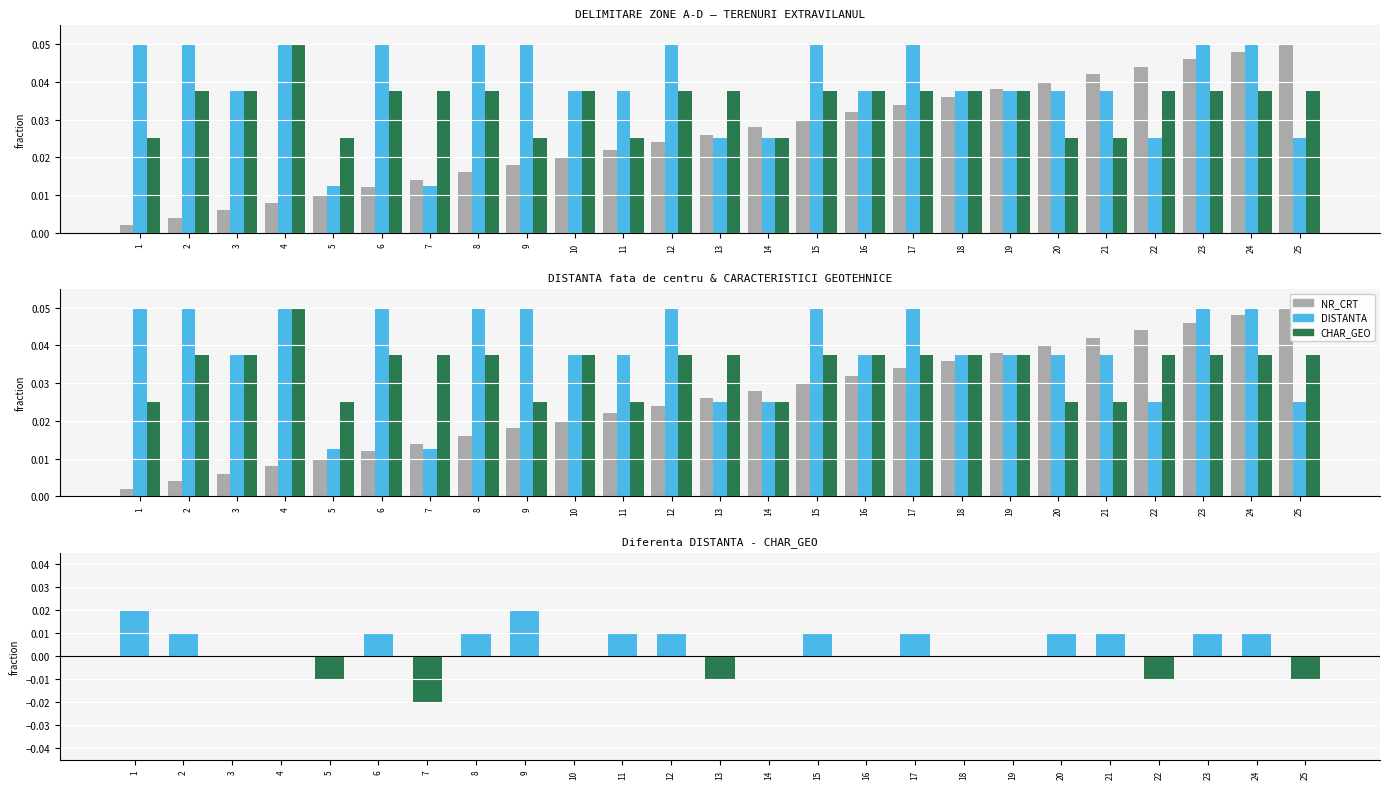

Reading left to right, transcribe all the data shown in this chart.

NR_CRT: 1=0.0	2=0.0	3=0.0	4=0.0	5=0.0	6=0.0	7=0.0	8=0.0	9=0.0	10=0.0	11=0.0	12=0.0	13=0.0	14=0.0	15=0.0	16=0.0	17=0.0	18=0.0	19=0.0	20=0.0	21=0.0	22=0.0	23=0.0	24=0.0	25=0.1
DISTANTA: 1=0.1	2=0.1	3=0.0	4=0.1	5=0.0	6=0.1	7=0.0	8=0.1	9=0.1	10=0.0	11=0.0	12=0.1	13=0.0	14=0.0	15=0.1	16=0.0	17=0.1	18=0.0	19=0.0	20=0.0	21=0.0	22=0.0	23=0.1	24=0.1	25=0.0
CHAR_GEO: 1=0.0	2=0.0	3=0.0	4=0.1	5=0.0	6=0.0	7=0.0	8=0.0	9=0.0	10=0.0	11=0.0	12=0.0	13=0.0	14=0.0	15=0.0	16=0.0	17=0.0	18=0.0	19=0.0	20=0.0	21=0.0	22=0.0	23=0.0	24=0.0	25=0.0
DISTANTA - CHAR_GEO: 1=0.0	2=0.0	3=0.0	4=0.0	5=-0.0	6=0.0	7=-0.0	8=0.0	9=0.0	10=0.0	11=0.0	12=0.0	13=-0.0	14=0.0	15=0.0	16=0.0	17=0.0	18=0.0	19=0.0	20=0.0	21=0.0	22=-0.0	23=0.0	24=0.0	25=-0.0